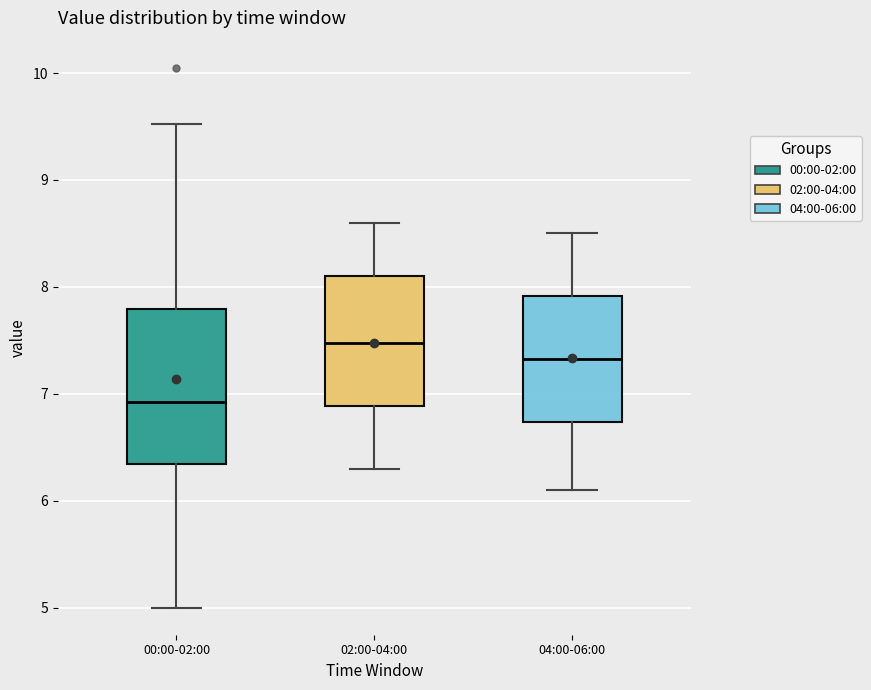

Where is the upper edge of the box for 04:00-06:00 on the y-axis? The values are not printed on the chart, so give them approximately, as read against the axis.

7.9